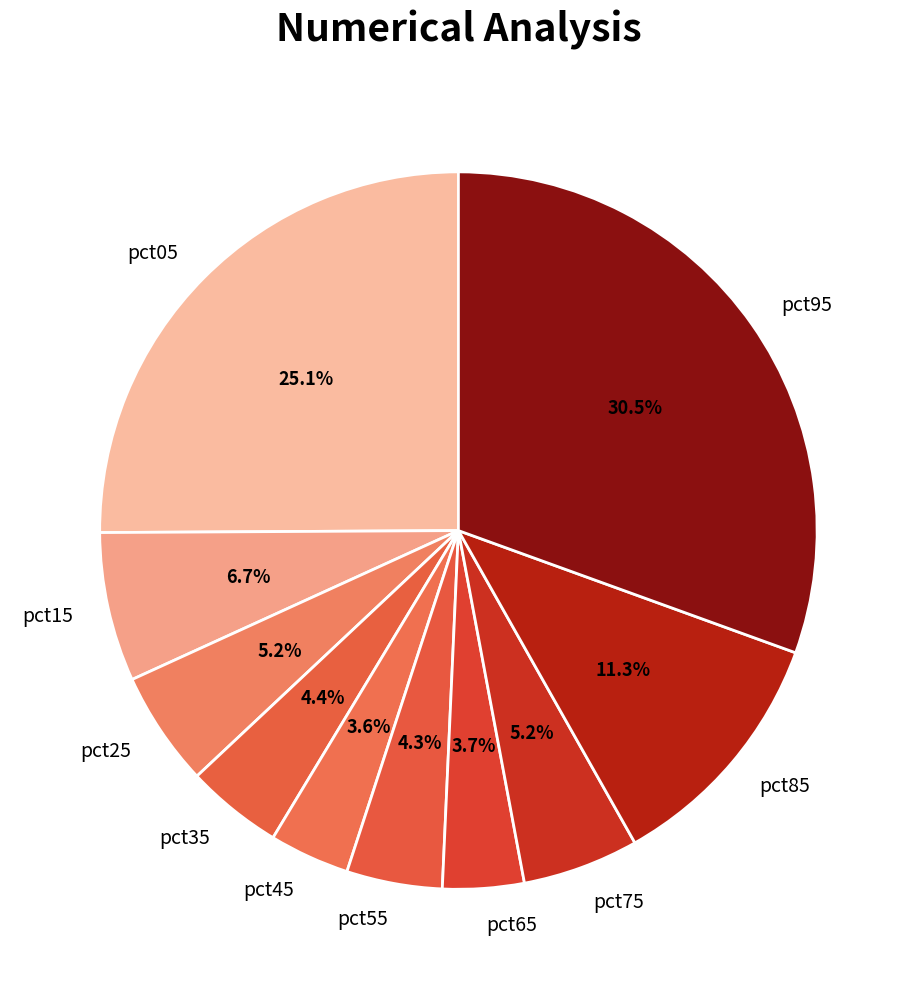

Count the number of slices in the pie.

10